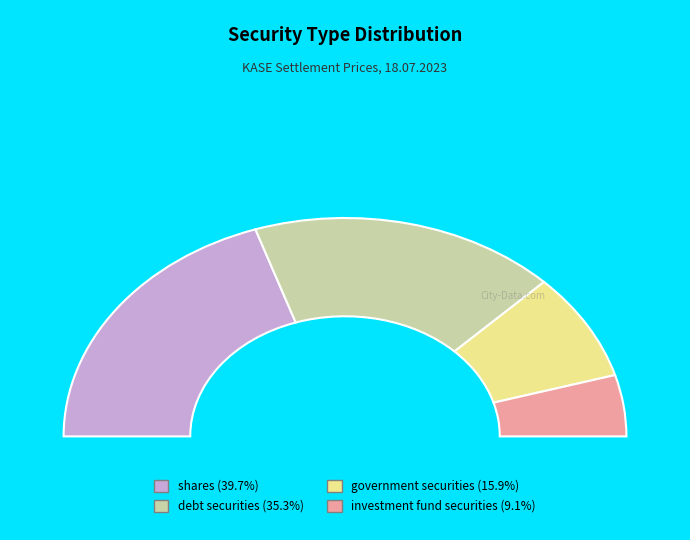

Is government securities the majority of the pie?

No